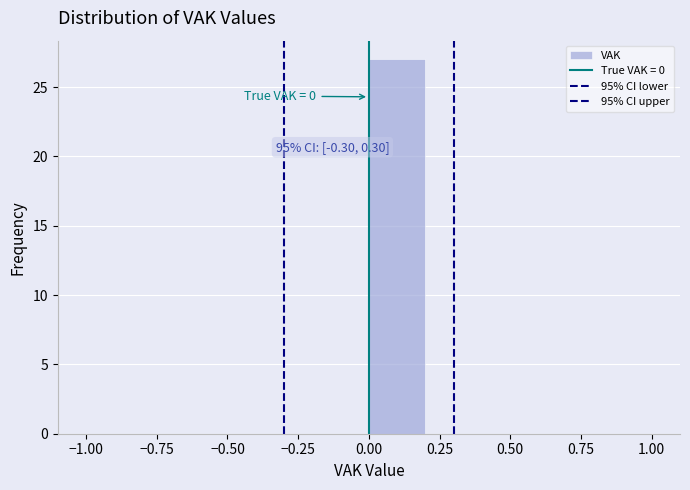

Which range on the x-axis has the tallest bar?

0.0 to 0.2